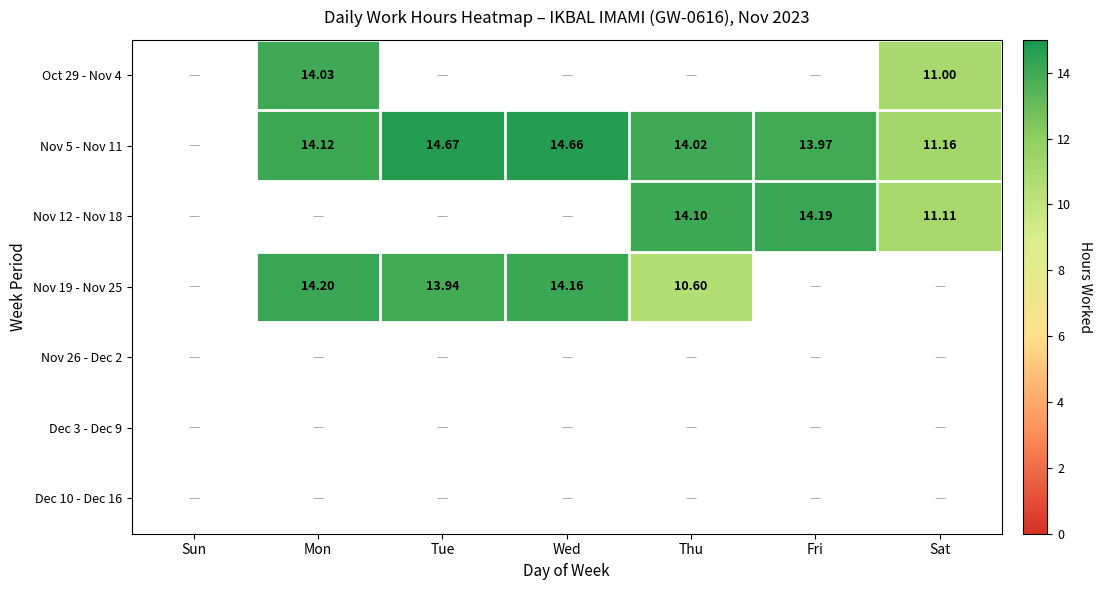

What is the maximum value shown in the chart?

14.7